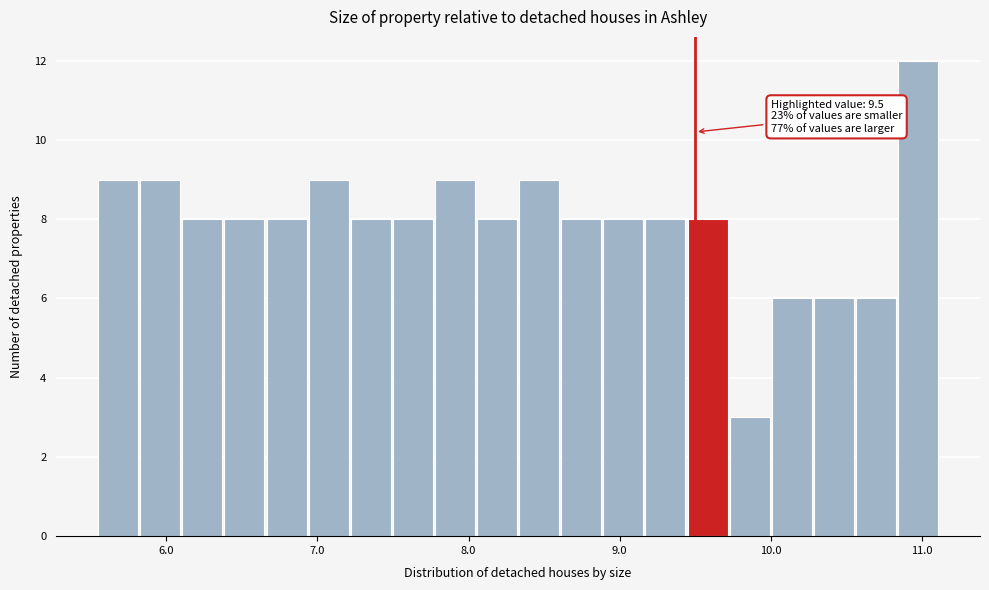

Around what value on the x-axis is the tallest bar? Give the approximate position of its centre, as read against the axis.

11.0